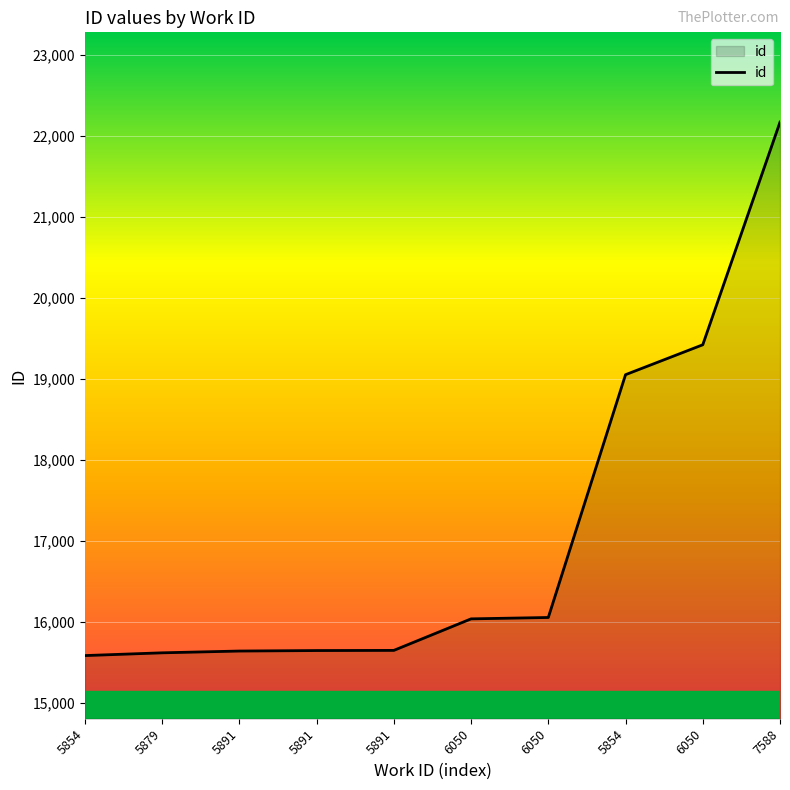

Where is the data nearest to the value 18877?

5854